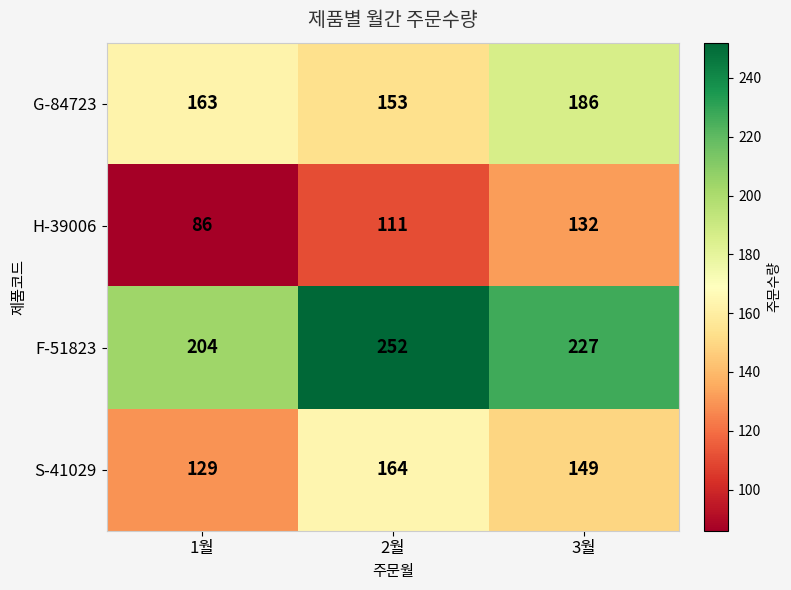

Between 2월 and 3월, which series saw the biggest shift?

G-84723